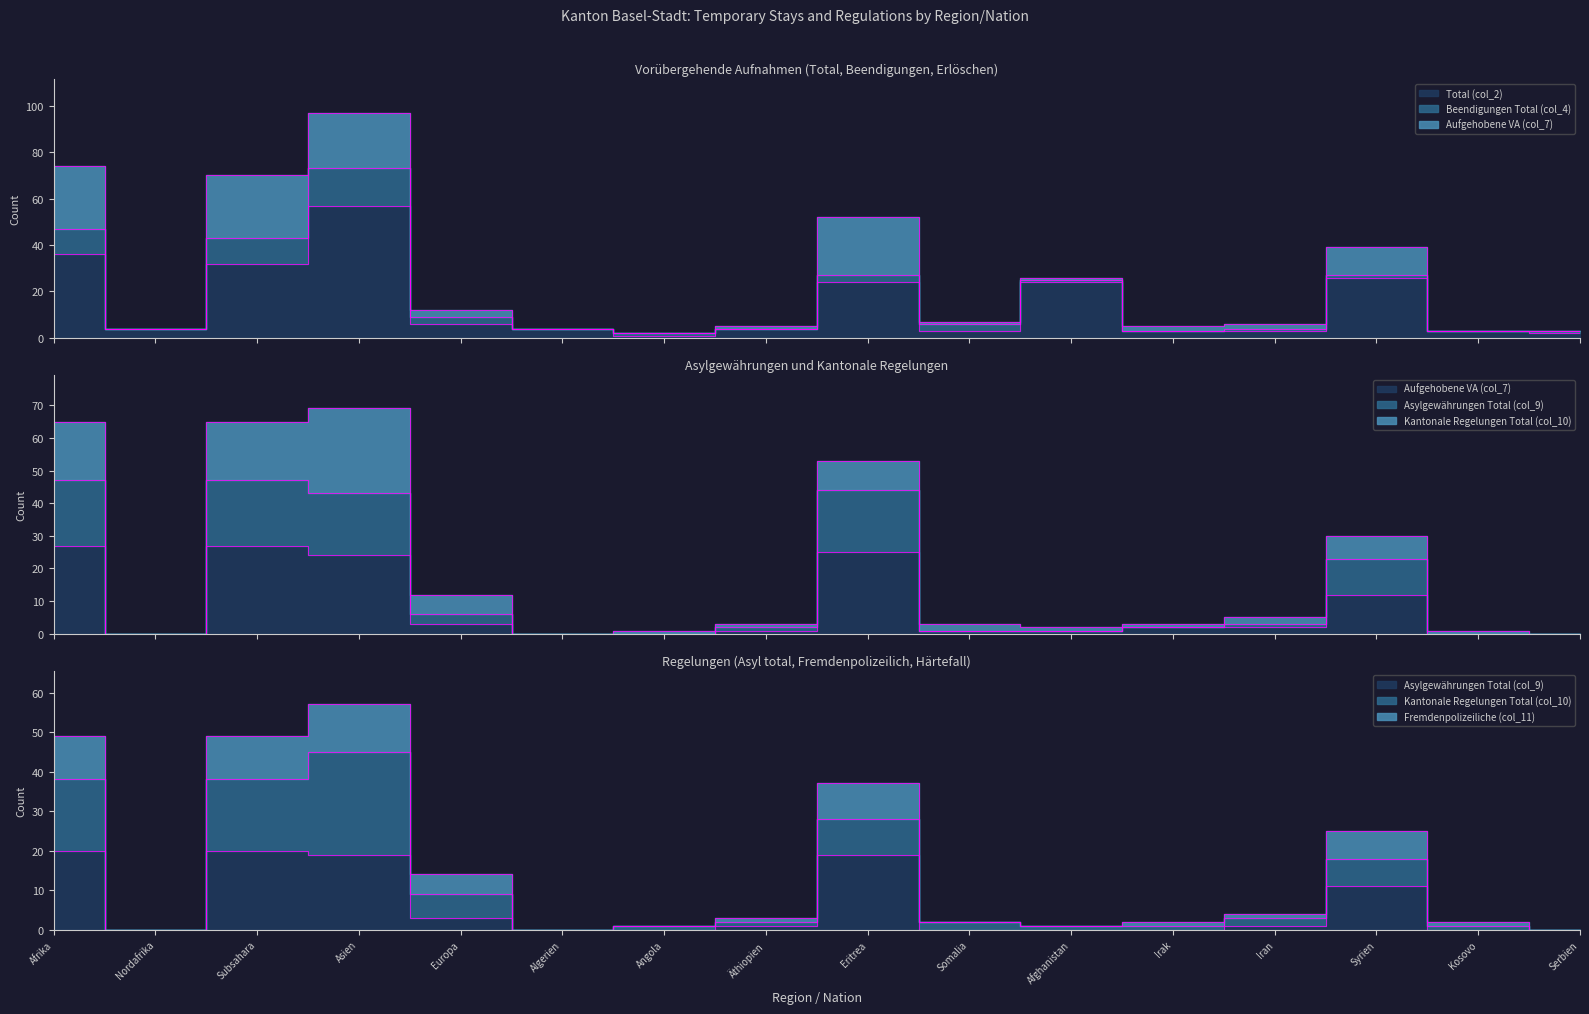

What is the difference between the highest and lowest values at Eritrea?

18